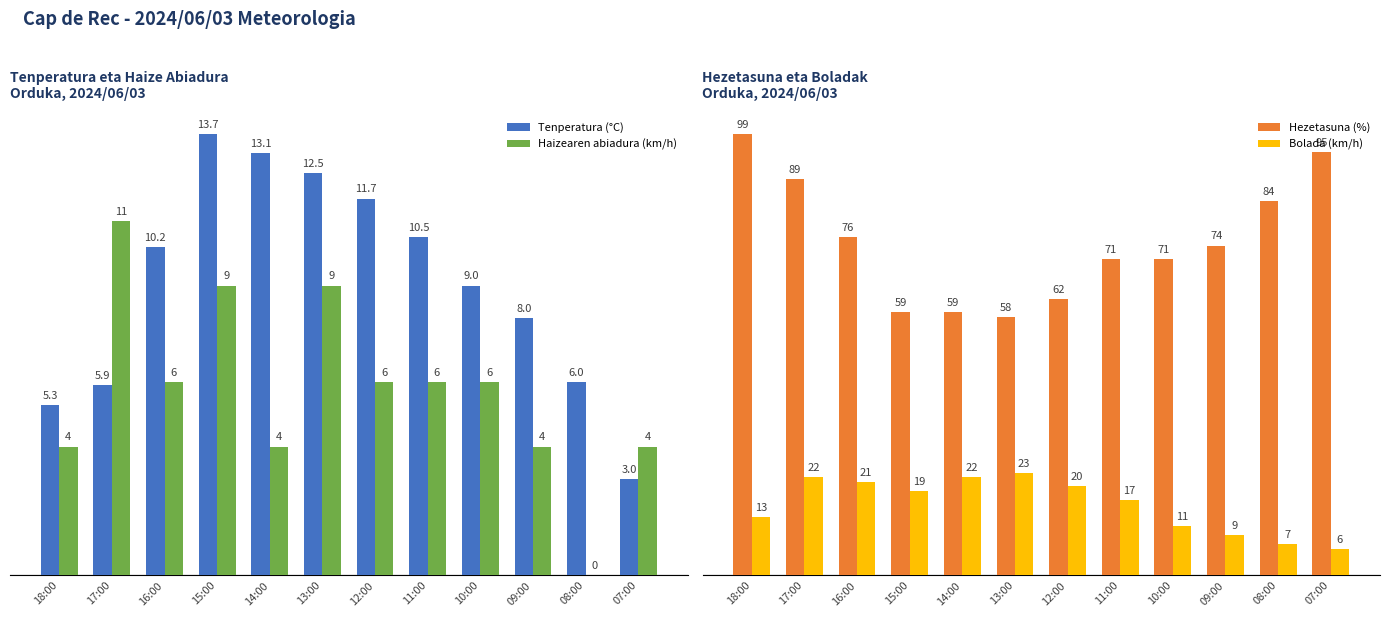

How many series are shown in this chart?

4